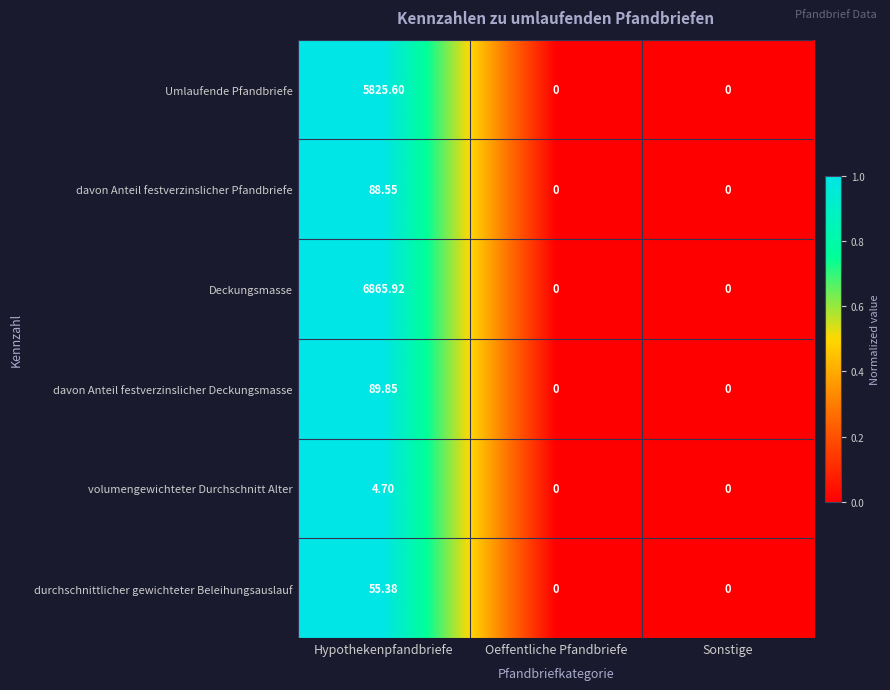

Is the value of durchschnittlicher gewichteter Beleihungsauslauf at Hypothekenpfandbriefe greater than the value of Deckungsmasse at Hypothekenpfandbriefe?

No